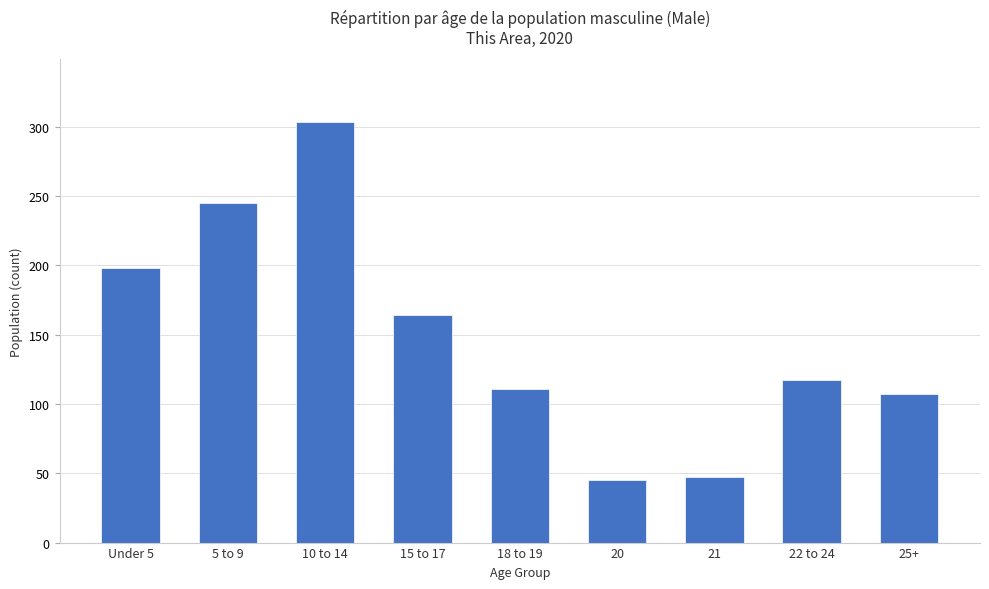

Which has a higher value, Under 5 or 21?

Under 5